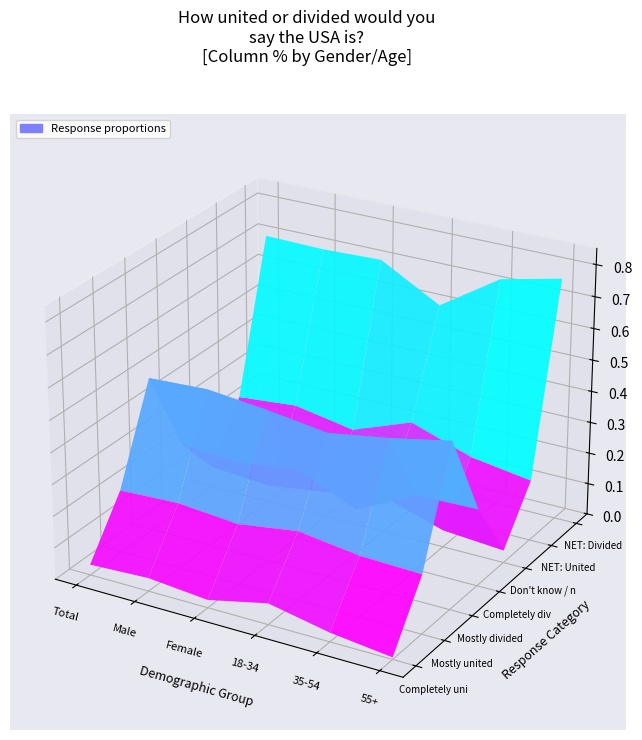

Reading left to right, transcribe all the data shown in this chart.

Completely united: Total=0.0	Male=0.0	Female=0.0	18-34=0.1	35-54=0.0	55+=0.0
Mostly united: Total=0.2	Male=0.2	Female=0.2	18-34=0.2	35-54=0.2	55+=0.2
Mostly divided: Total=0.5	Male=0.5	Female=0.5	18-34=0.5	35-54=0.5	55+=0.5
Completely divided: Total=0.2	Male=0.2	Female=0.2	18-34=0.1	35-54=0.2	55+=0.2
Don't know / not sure: Total=0.1	Male=0.1	Female=0.1	18-34=0.1	35-54=0.1	55+=0.0
NET: United: Total=0.2	Male=0.2	Female=0.2	18-34=0.3	35-54=0.2	55+=0.2
NET: Divided: Total=0.7	Male=0.7	Female=0.7	18-34=0.6	35-54=0.7	55+=0.8